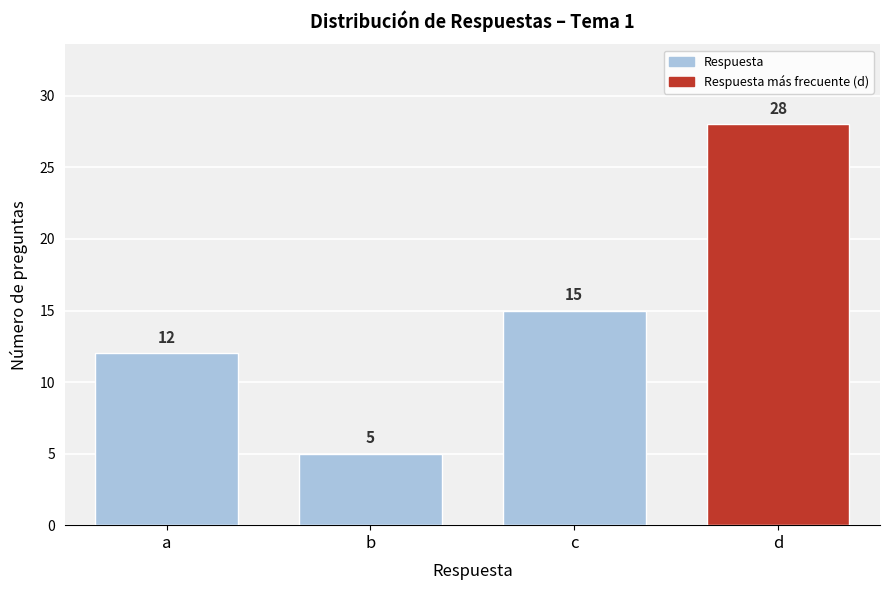

Reading left to right, what are all the values shown in this chart?

a=12	b=5	c=15	d=28